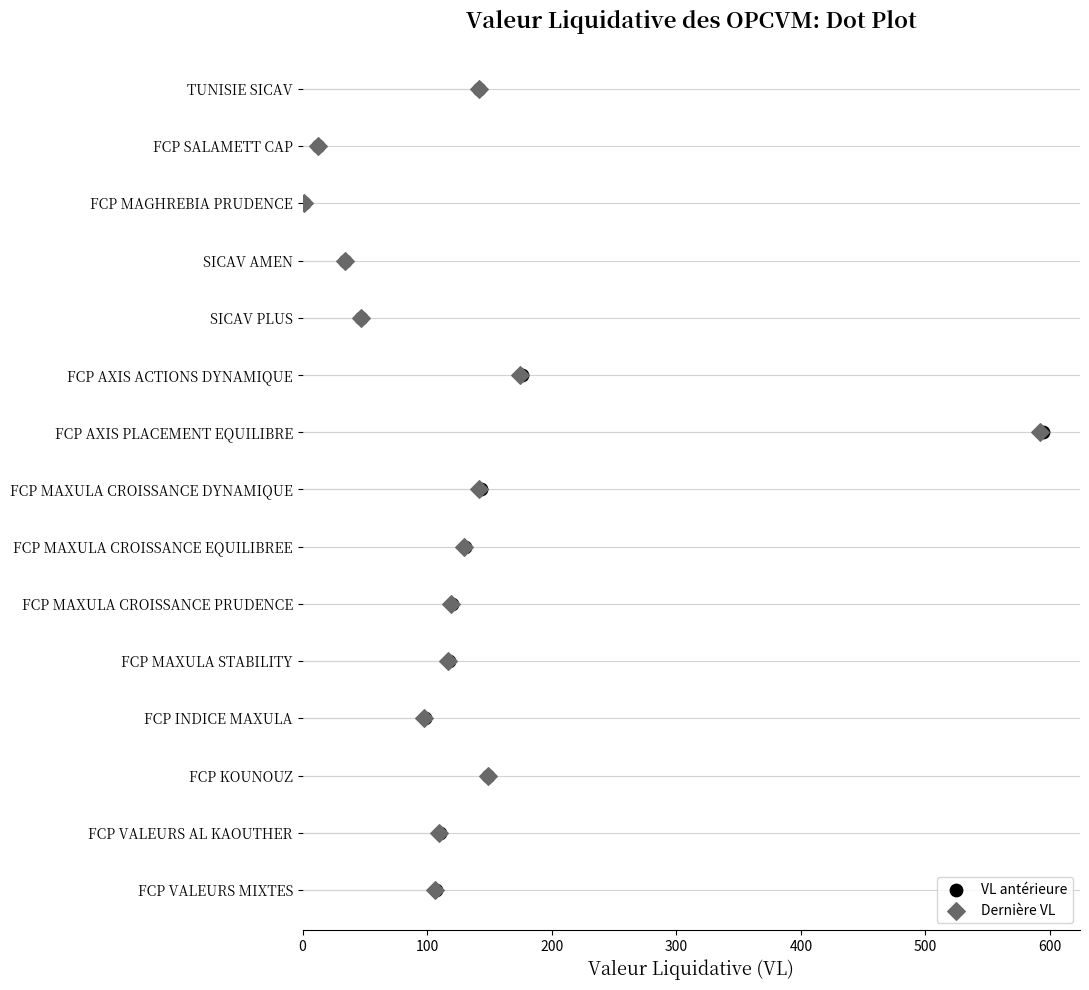

Which series has the widest spread of Y values?

VL antérieure